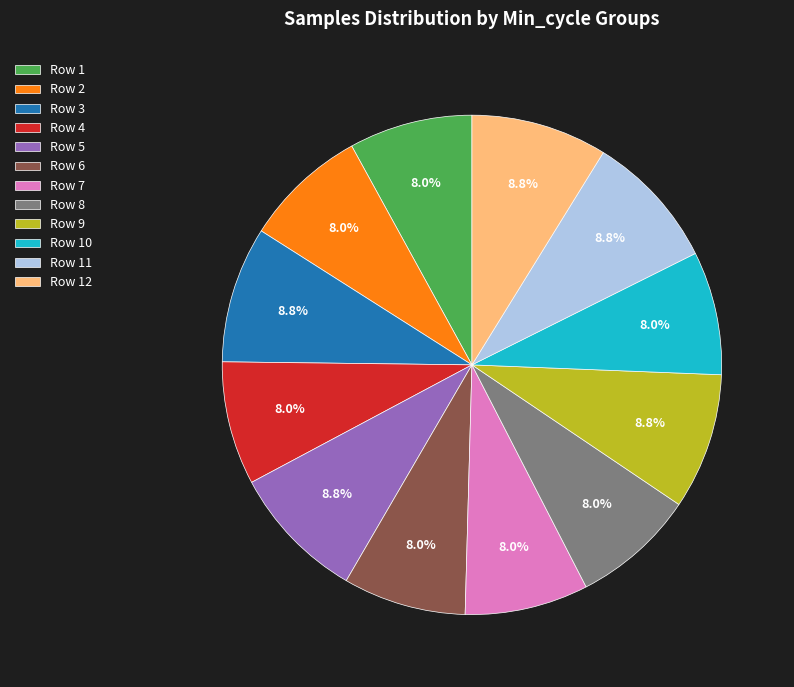

What percentage is NOT represented by Row 8?

92.0%